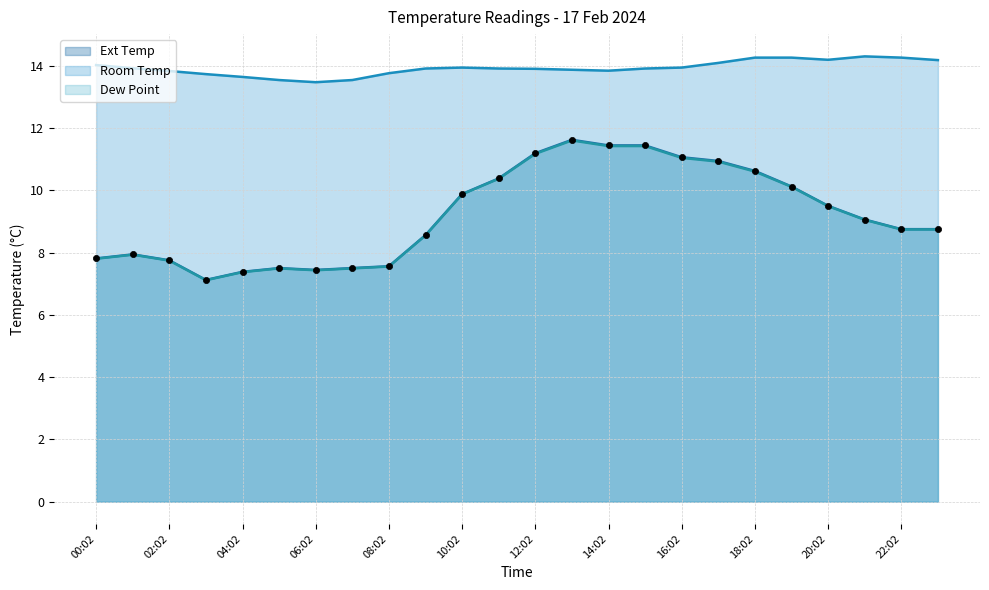

Which series reaches the maximum Y coordinate?

Room Temp